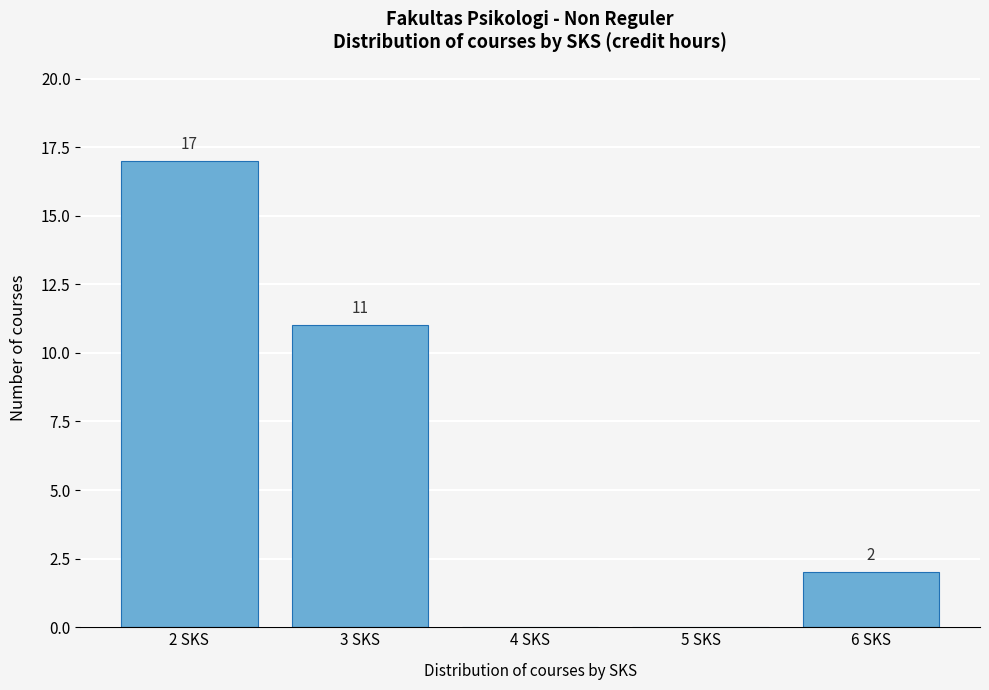

Over which range of the x-axis is the bar tallest?

1.5 to 2.5